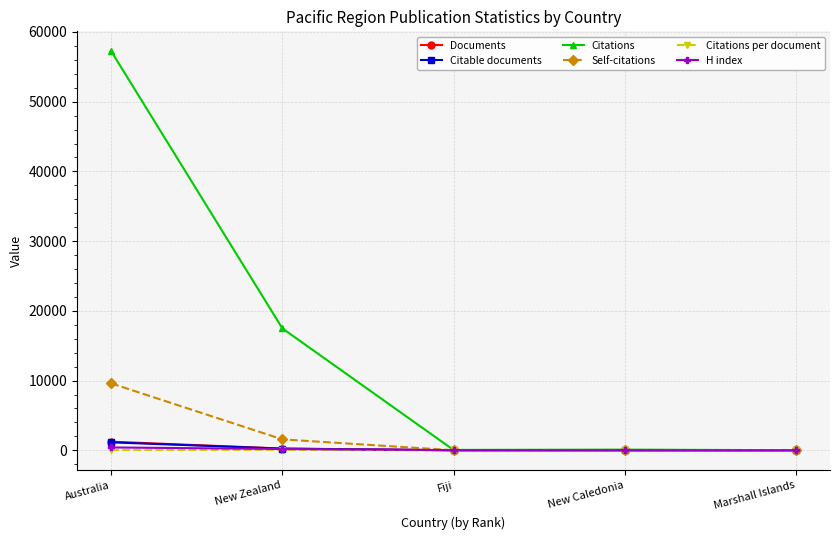

How many categories are shown in the chart?

5